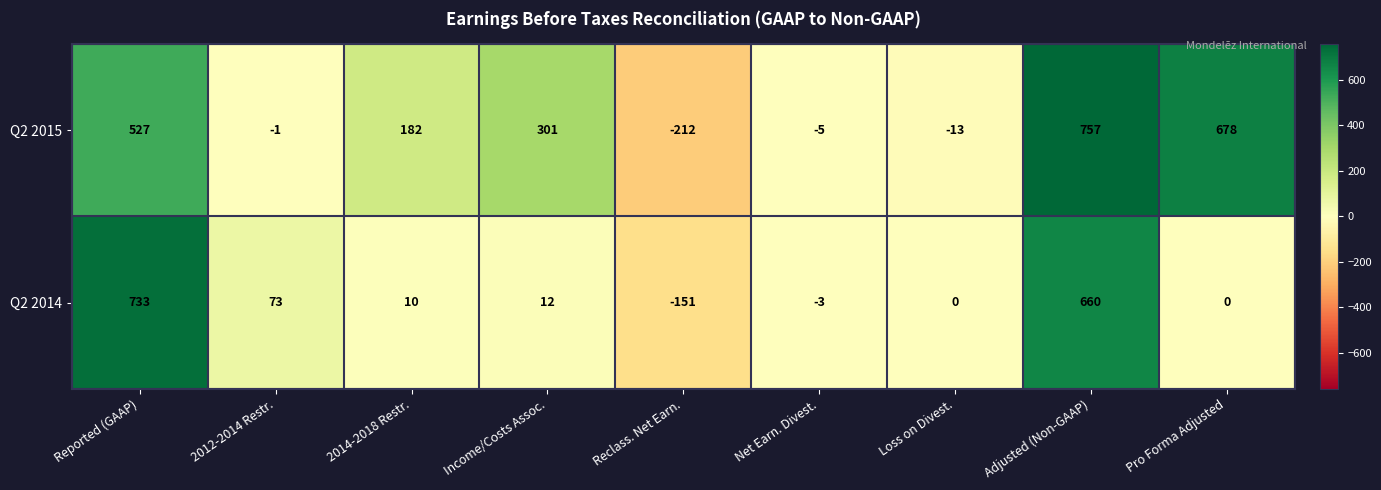

What is the sum of the Q2 2015 values at 2014-2018 Restr. and Loss on Divest.?

169